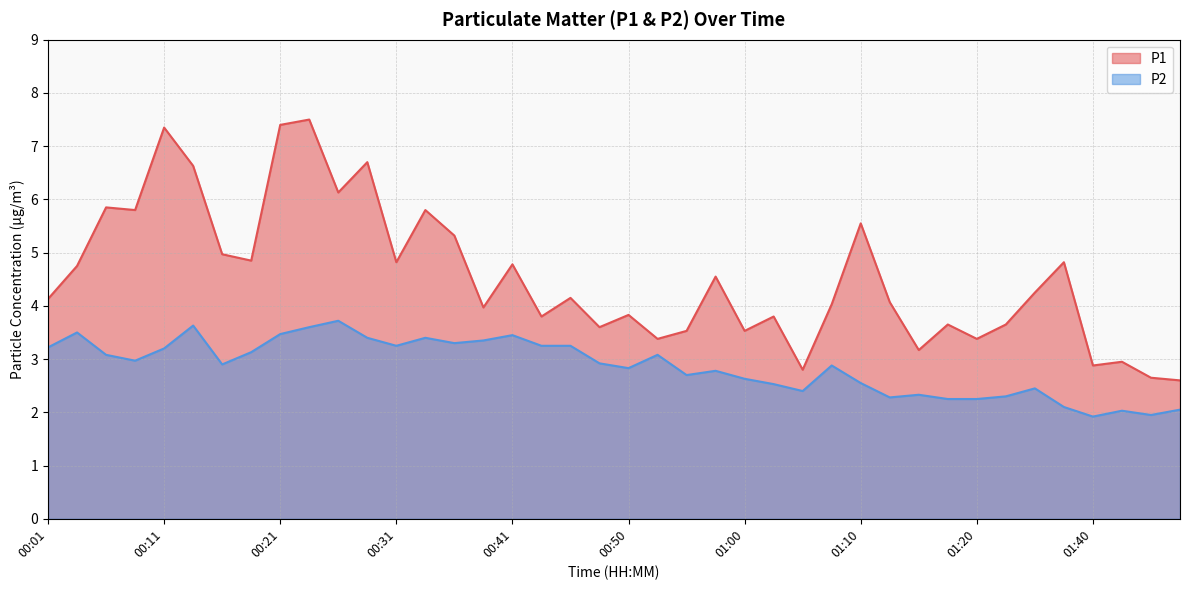

Is the value of P2 at 00:21 greater than the value of P1 at 01:34?

No